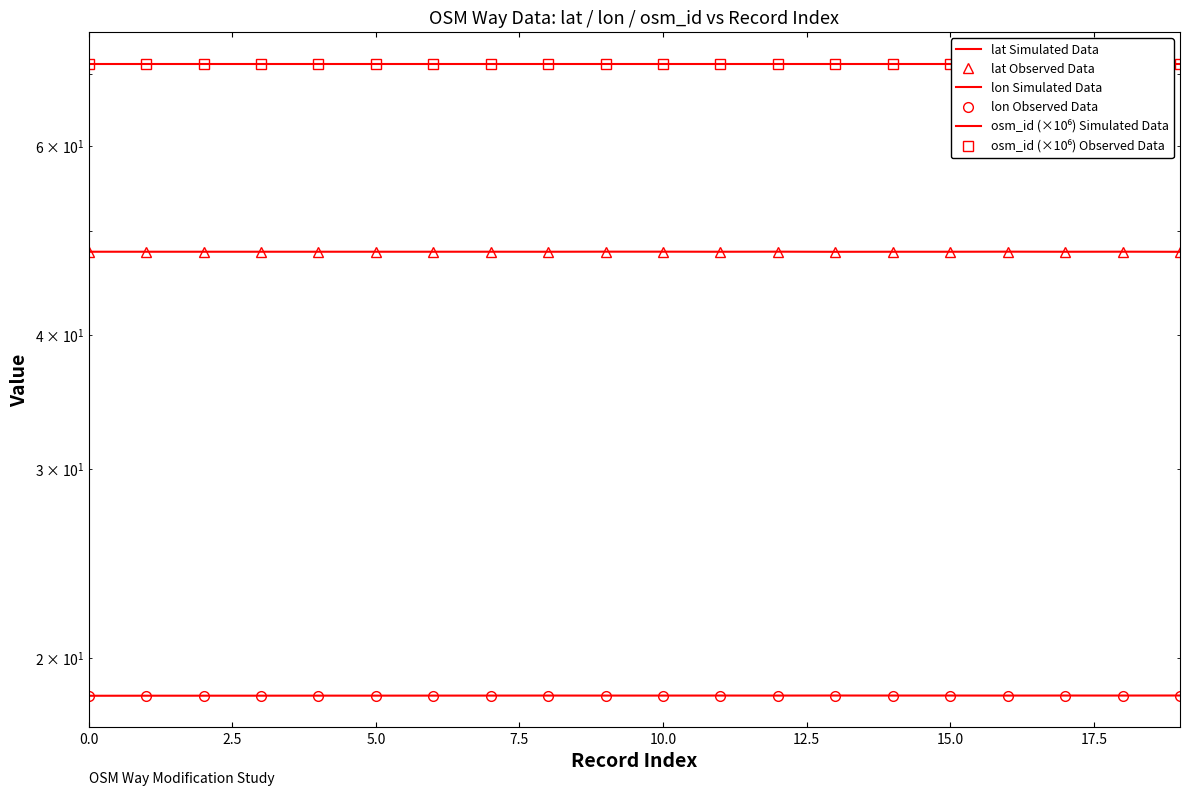

In lon Simulated Data, how many points are lower than both neighbors (excluding endpoints)?

5